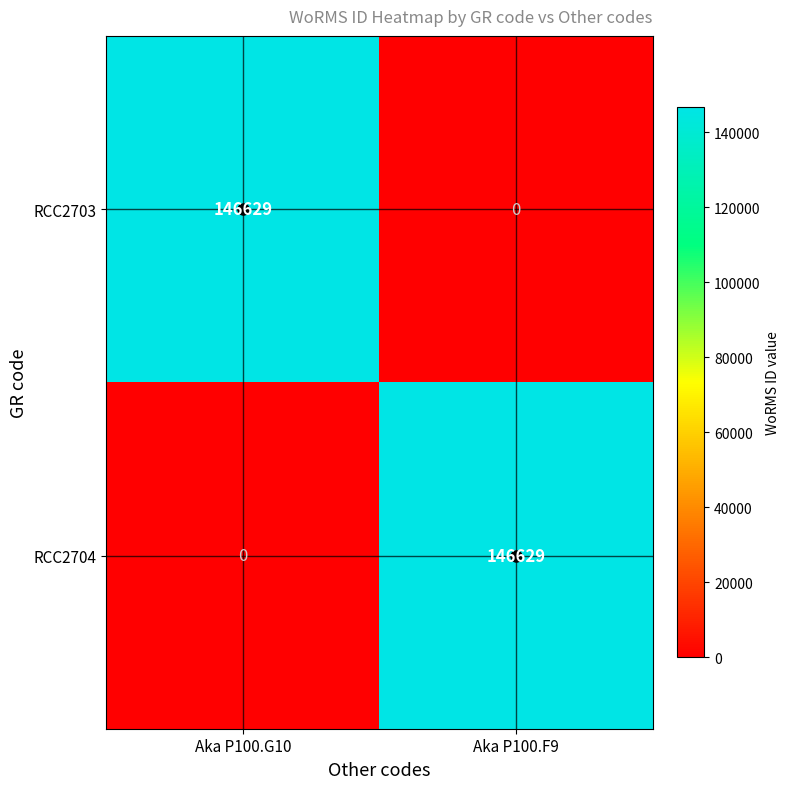

What is the total value across all series at Aka P100.G10?

146629